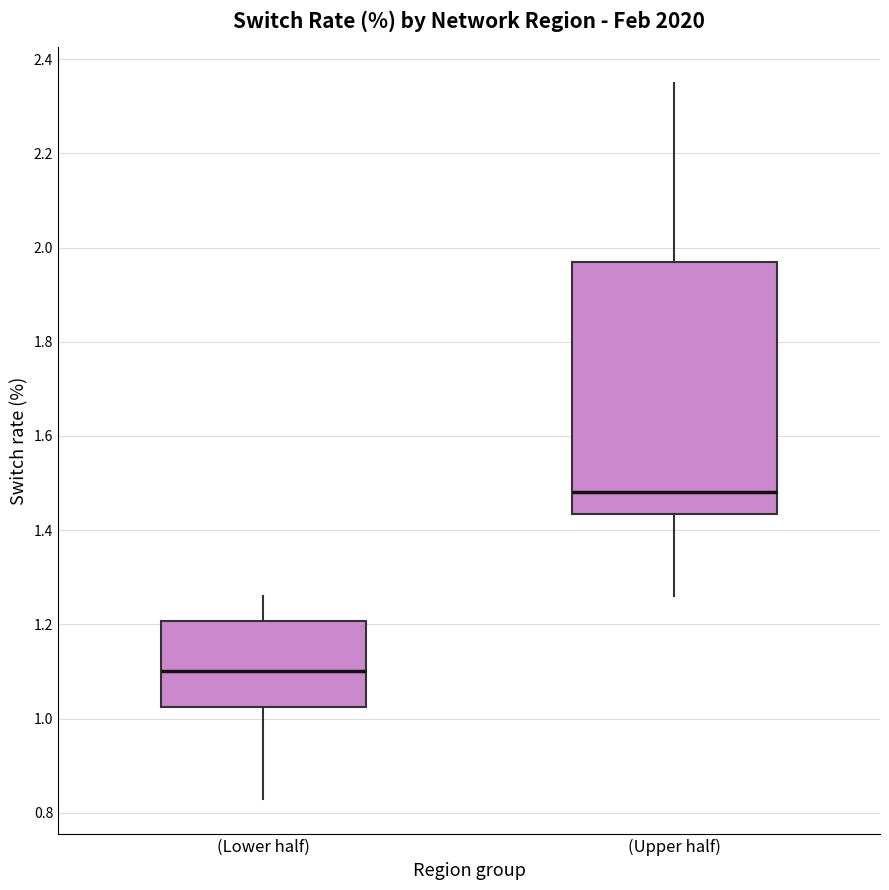

Where does the median line of the box for (Upper half) sit on the y-axis? The values are not printed on the chart, so give them approximately, as read against the axis.

1.48